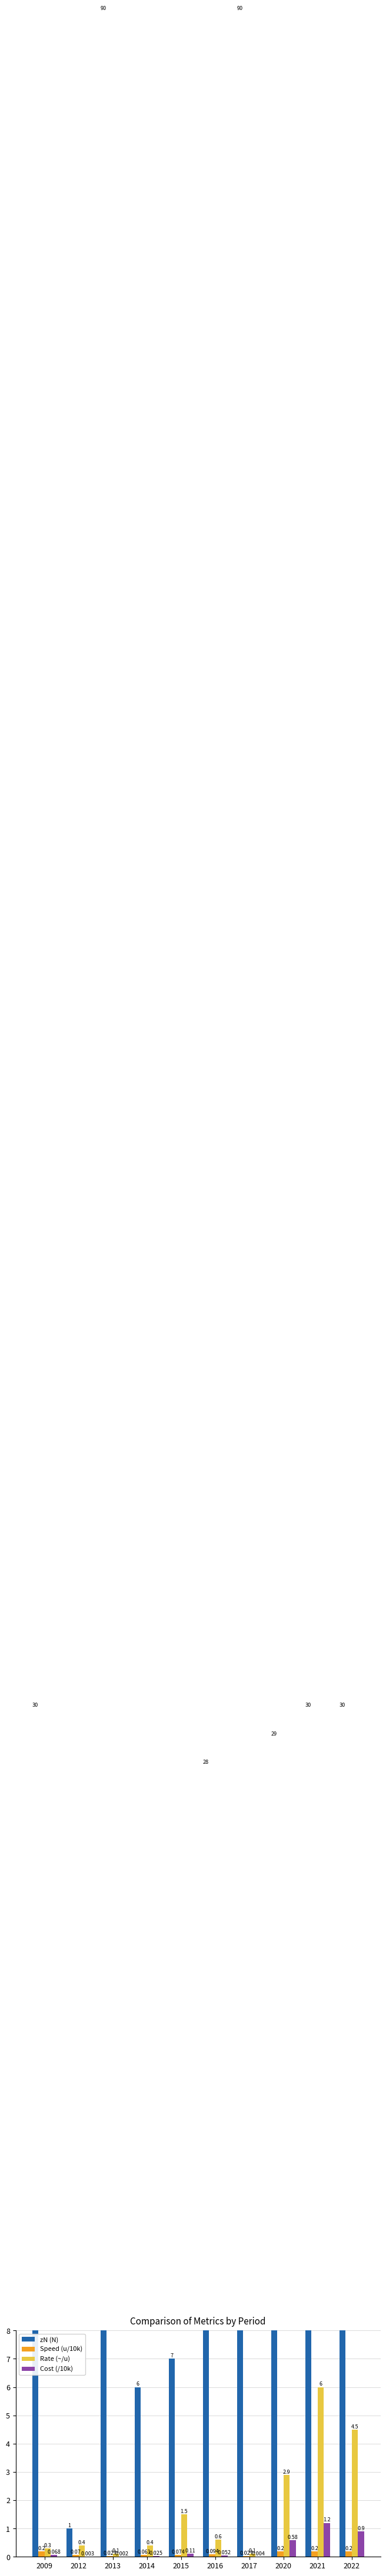

What is the value of the zN (N) bar at the 9th from the left?

30.0